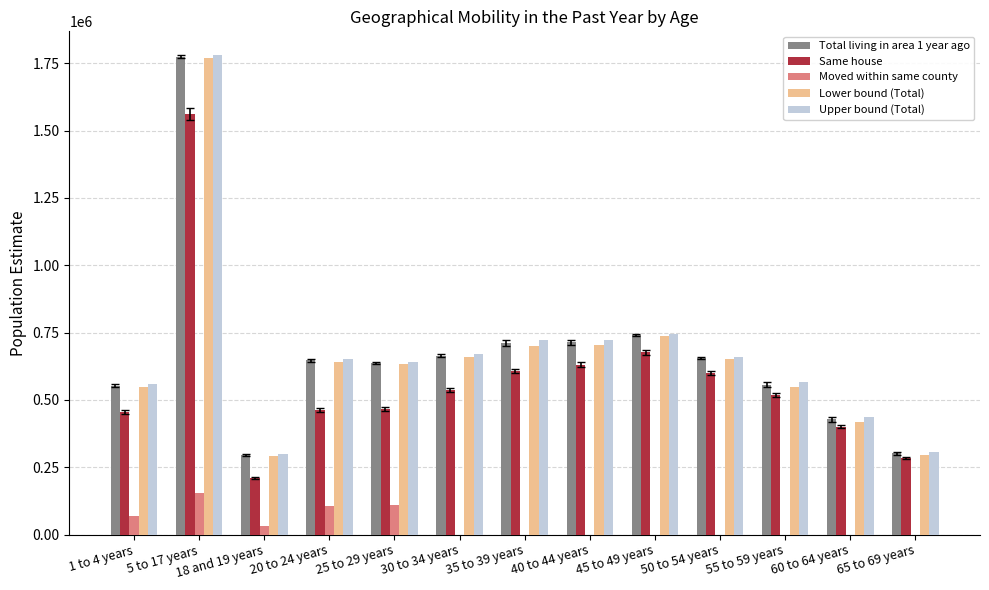

At which category is the sum across all series the highest?

5 to 17 years